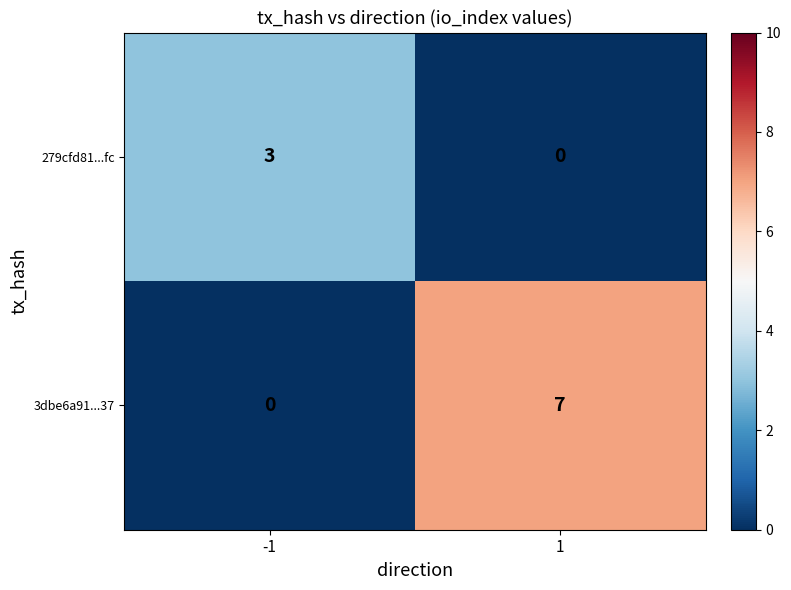

What is the sum of the 3dbe6a91...37 values at -1 and 1?

7